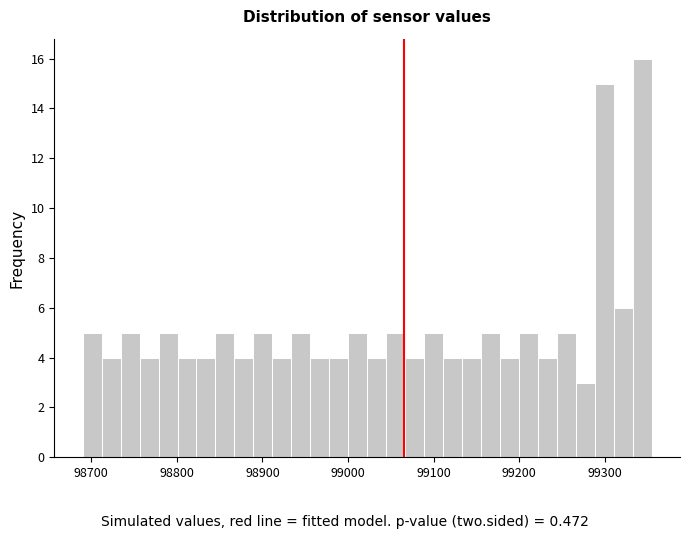

Around what value on the x-axis is the tallest bar? Give the approximate position of its centre, as read against the axis.

99340